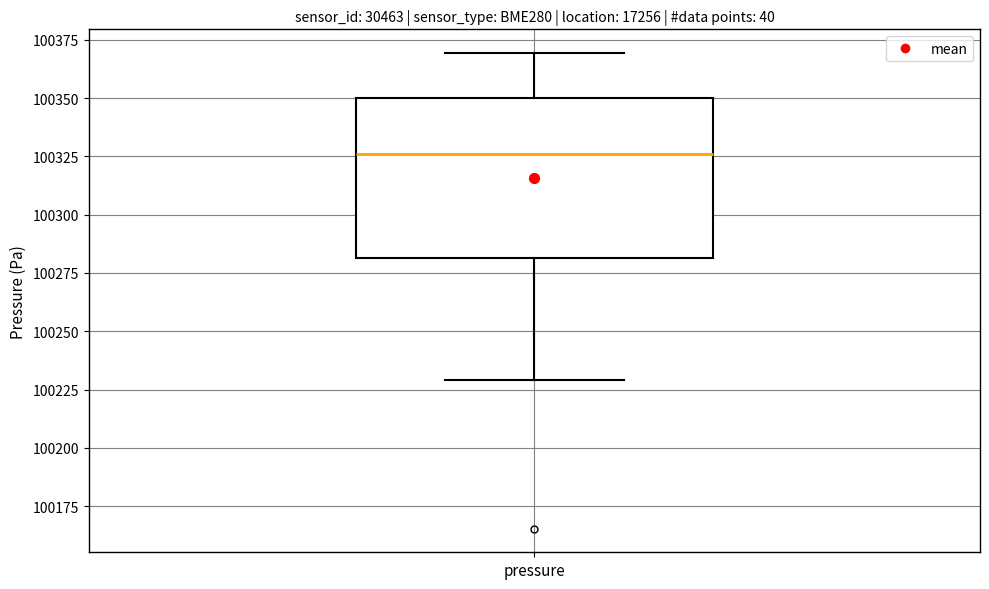

Where is the upper edge of the box for pressure on the y-axis? The values are not printed on the chart, so give them approximately, as read against the axis.

100350